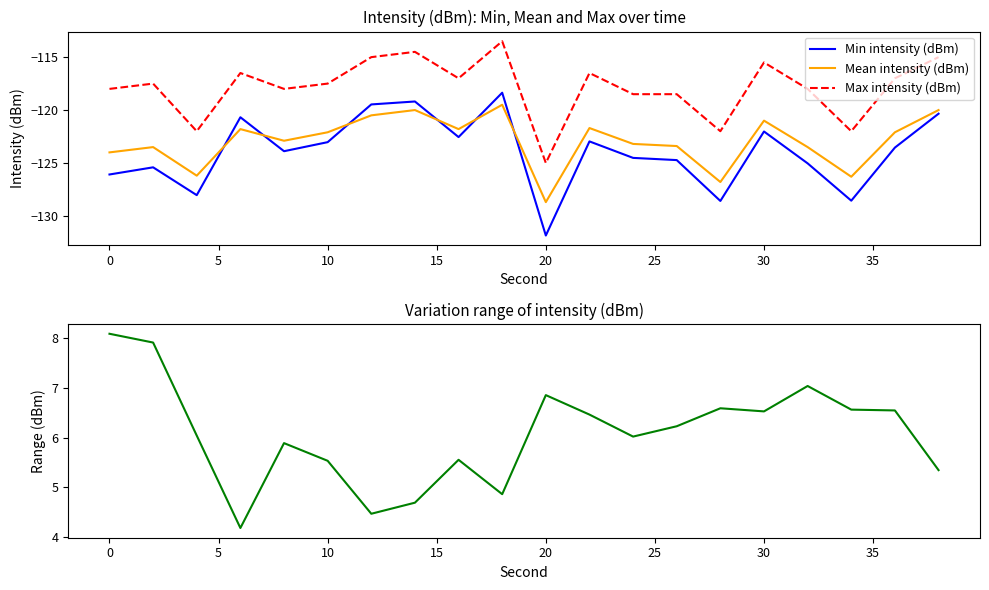

How many interior local valleys does the Range (dBm) series have?

5